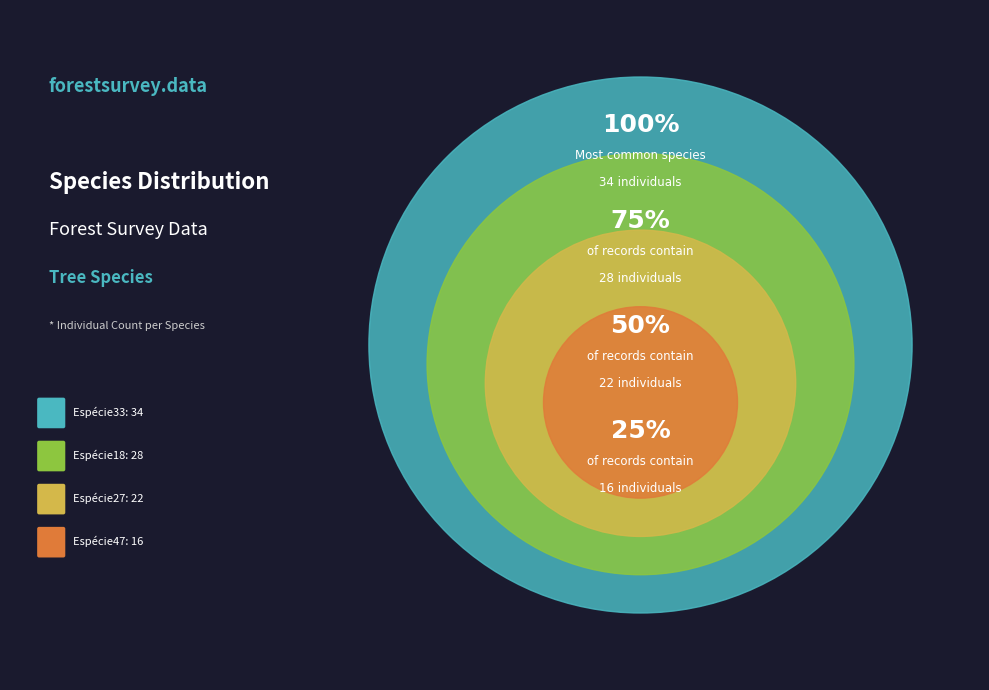

Does Espécie47 account for over 50% of the chart?

No